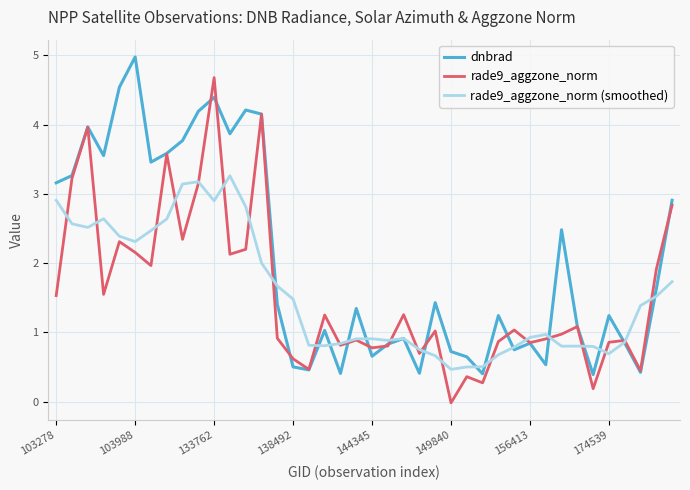

Which series has the largest total across all categories?

dnbrad